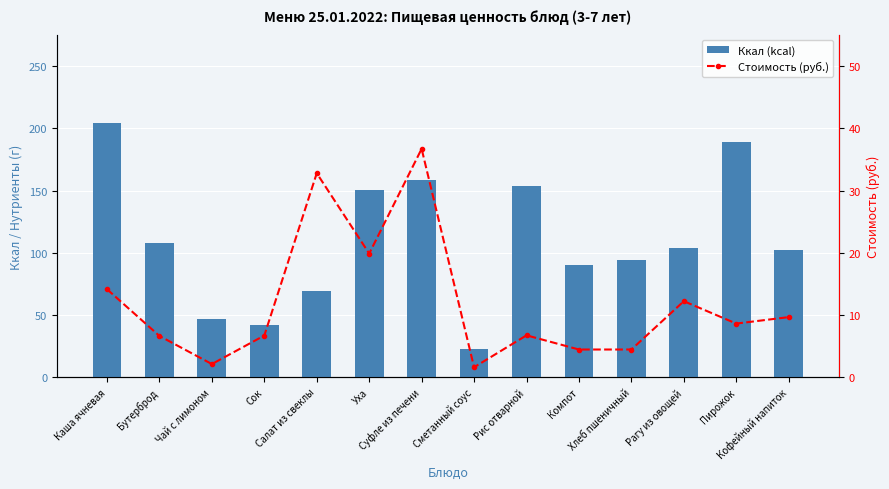

True or false: Ккал (kcal) has a value of 61.3 at Кофейный напиток.

False